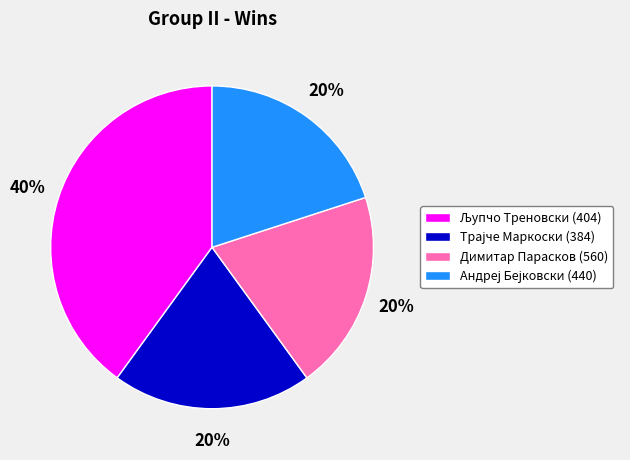

To the nearest percent, what is the difference between the largest and smallest slice percentages?

20%